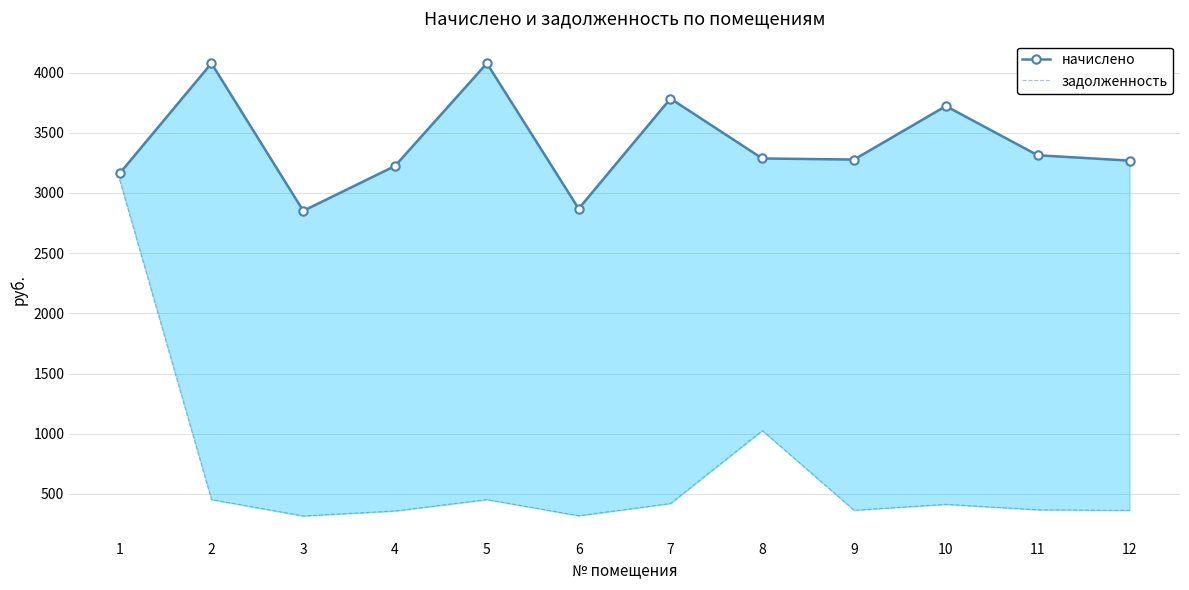

True or false: задолженность and начислено cross at least once.

False